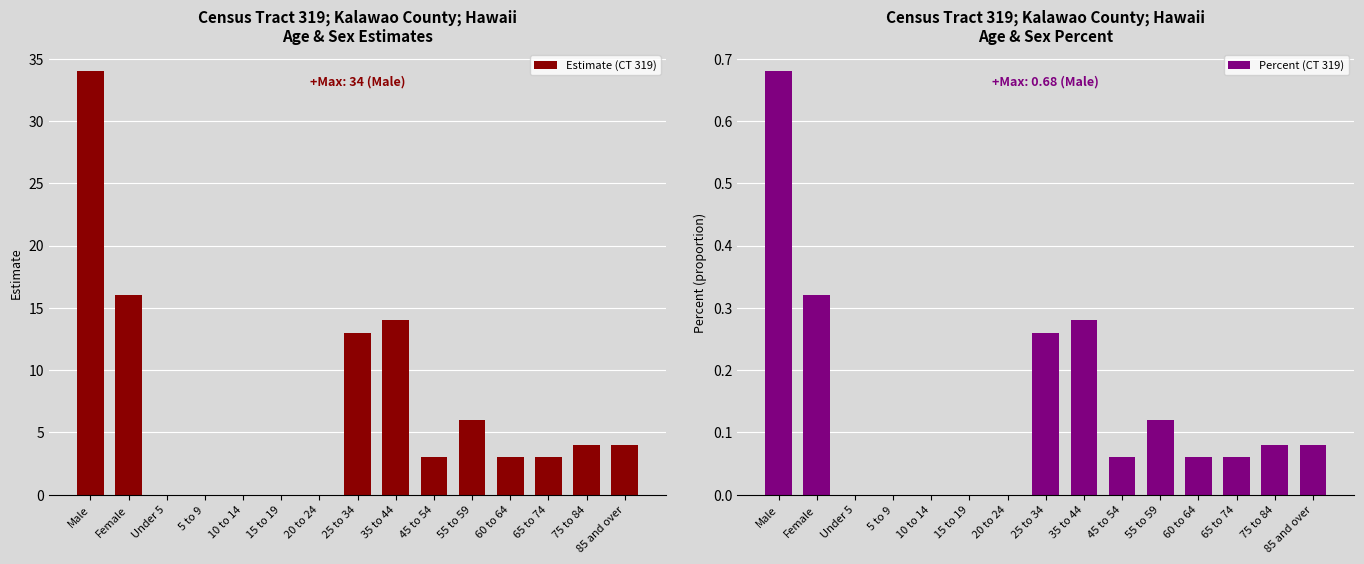

How many categories are shown in the chart?

15